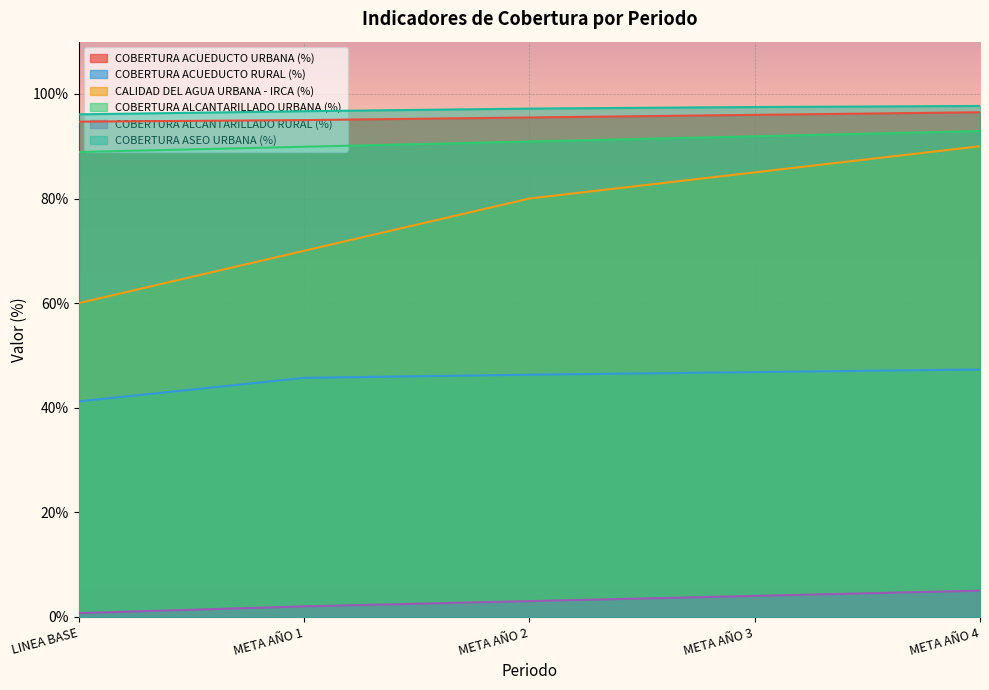

What is the total value across all series at META AÑO 1?

4.0